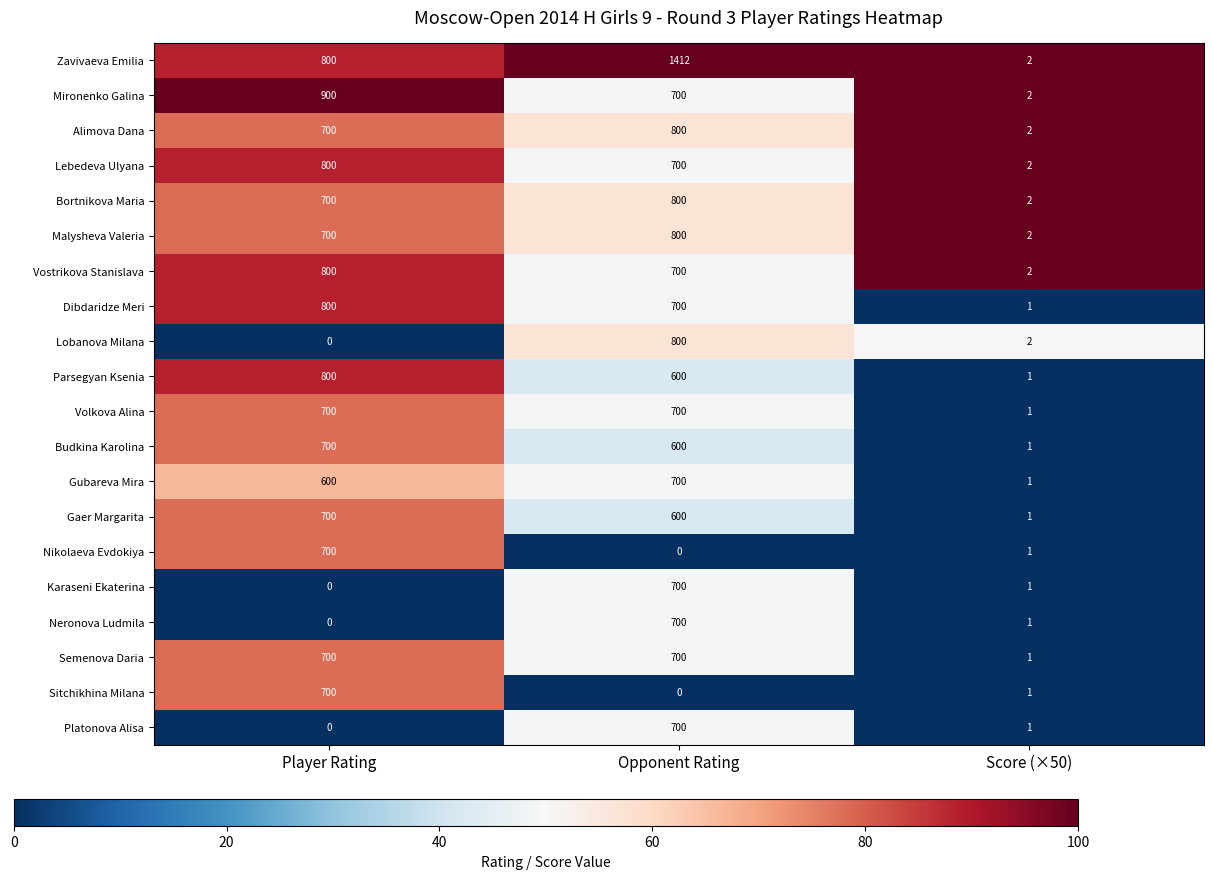

Count the Bortnikova Maria values in the range 2 to 800.

3